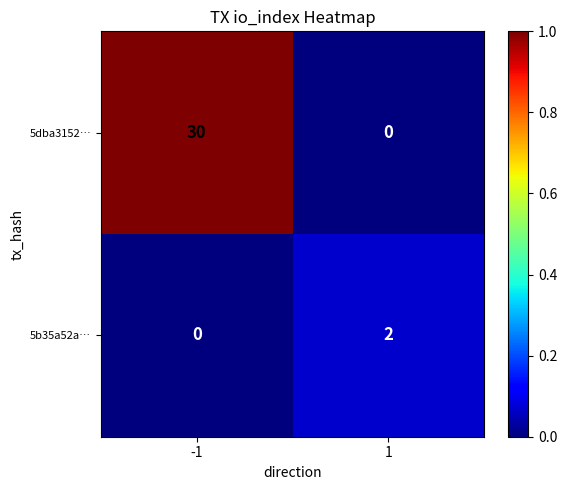

How many positive values does the 5dba3152… series have?

1